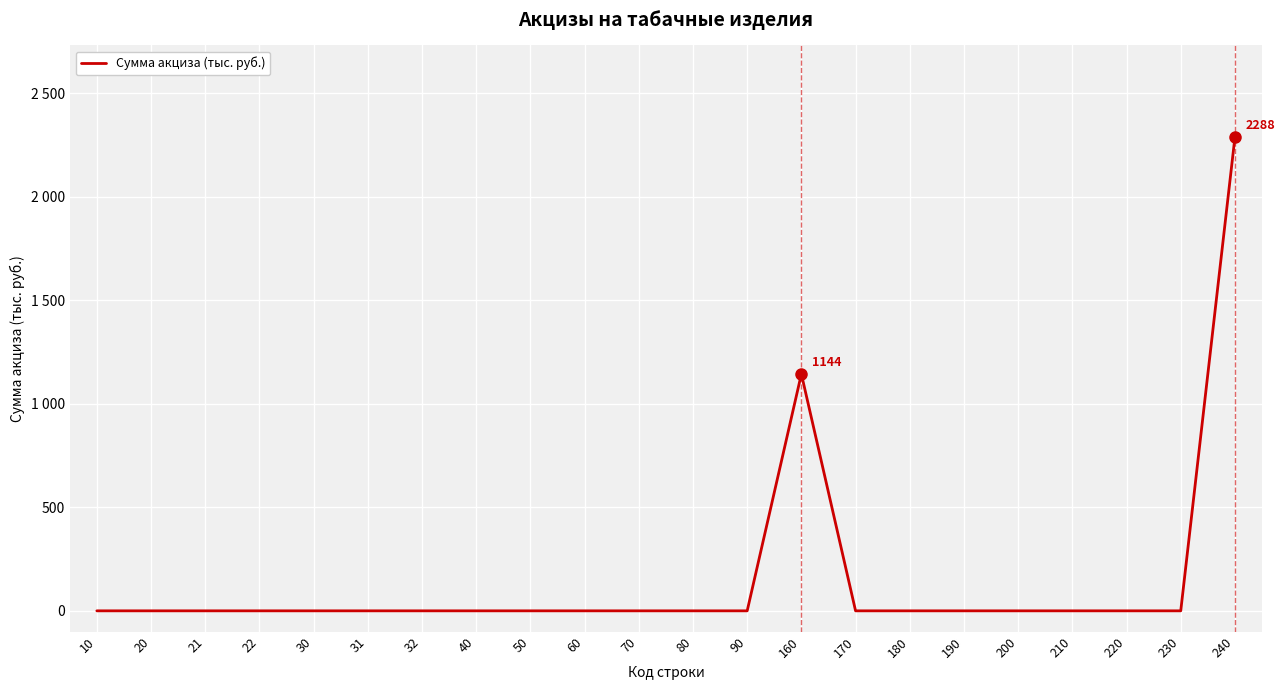

What is the maximum value shown in the chart?

2288